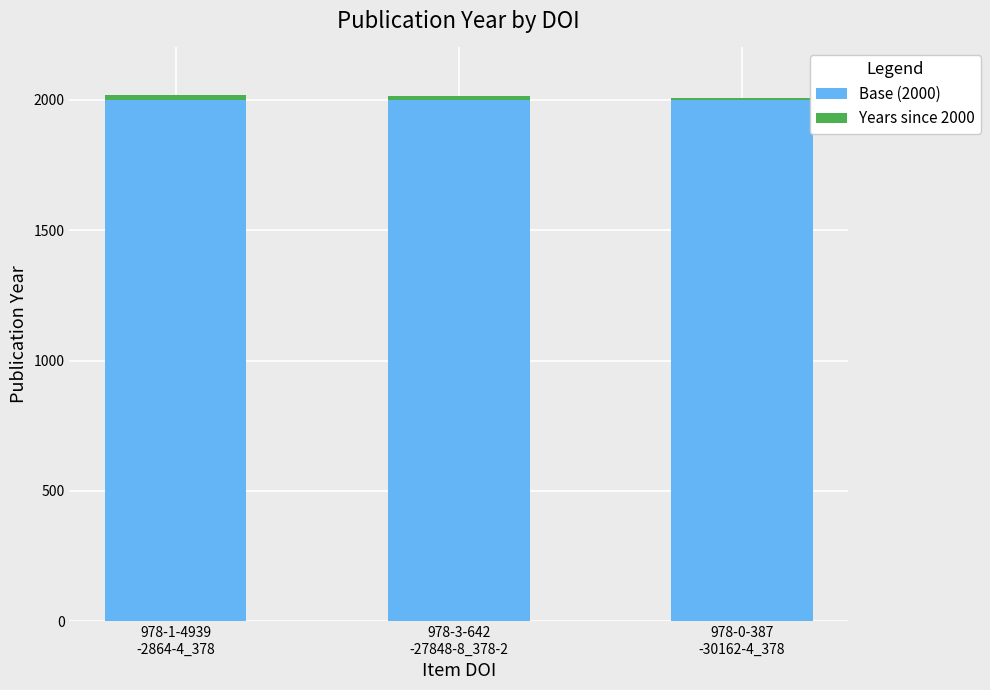

Which series has the largest total across all categories?

Base (2000)